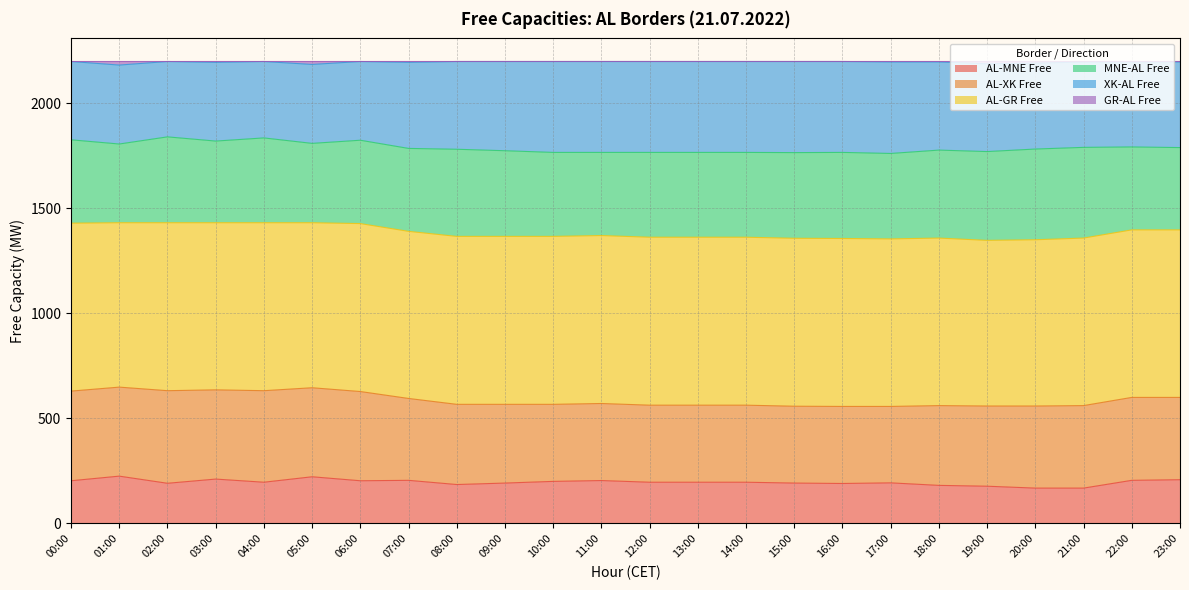

Count the number of categories in the chart.

24